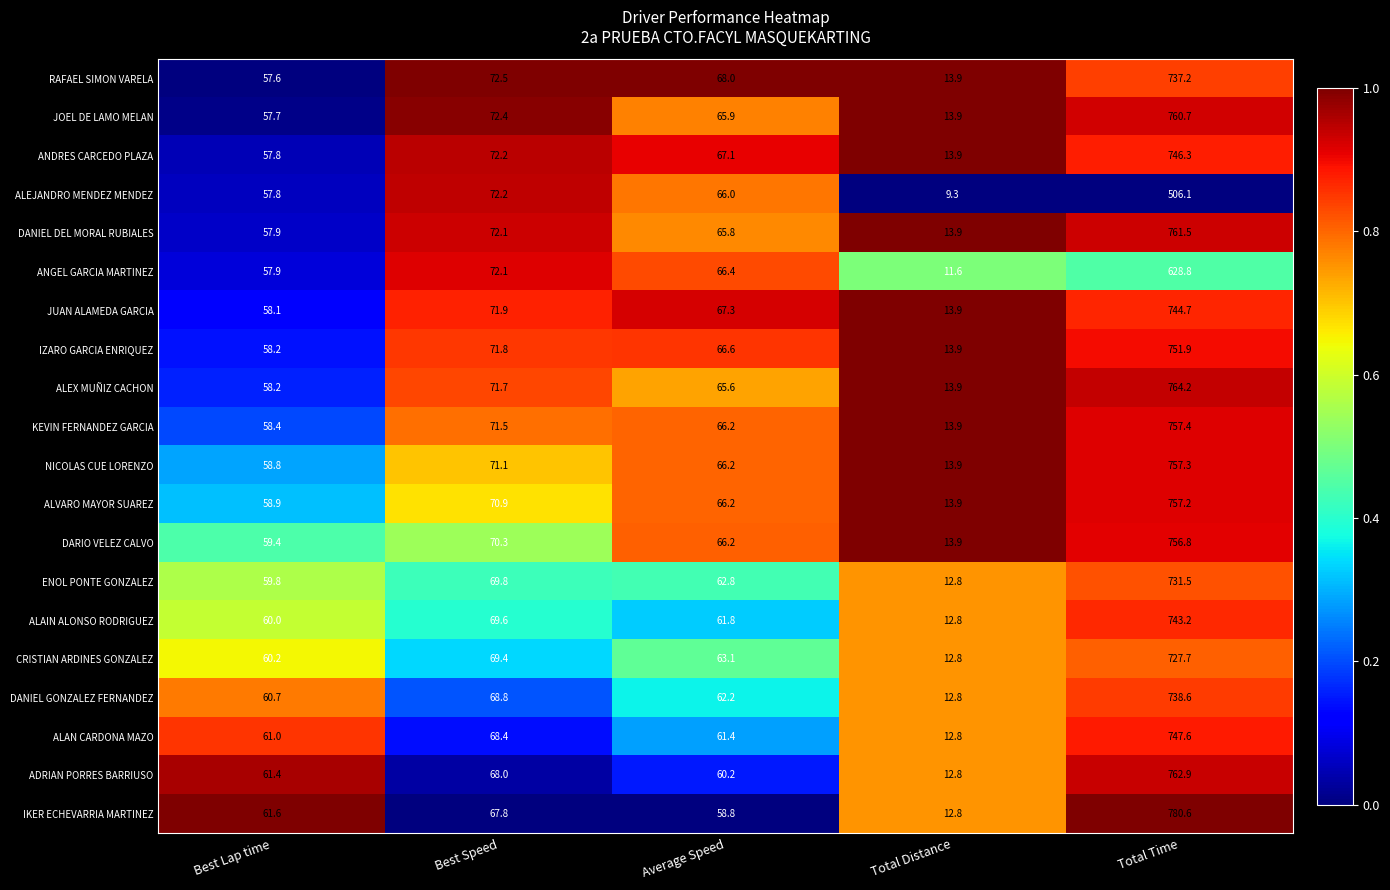

Count the number of data series in this chart.

20